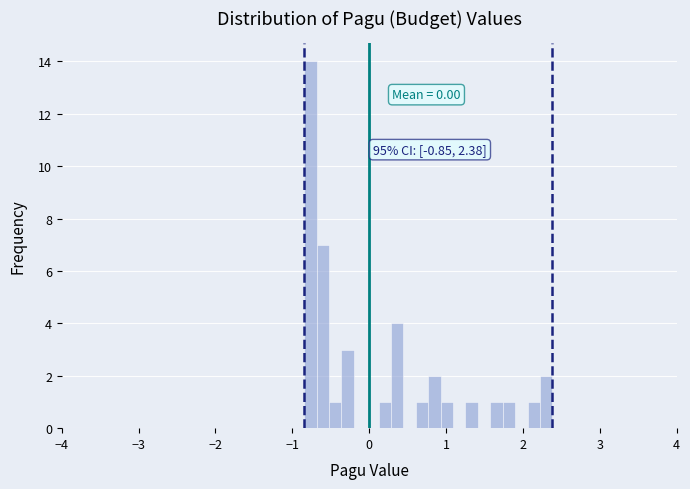

Around what value on the x-axis is the tallest bar? Give the approximate position of its centre, as read against the axis.

-0.8